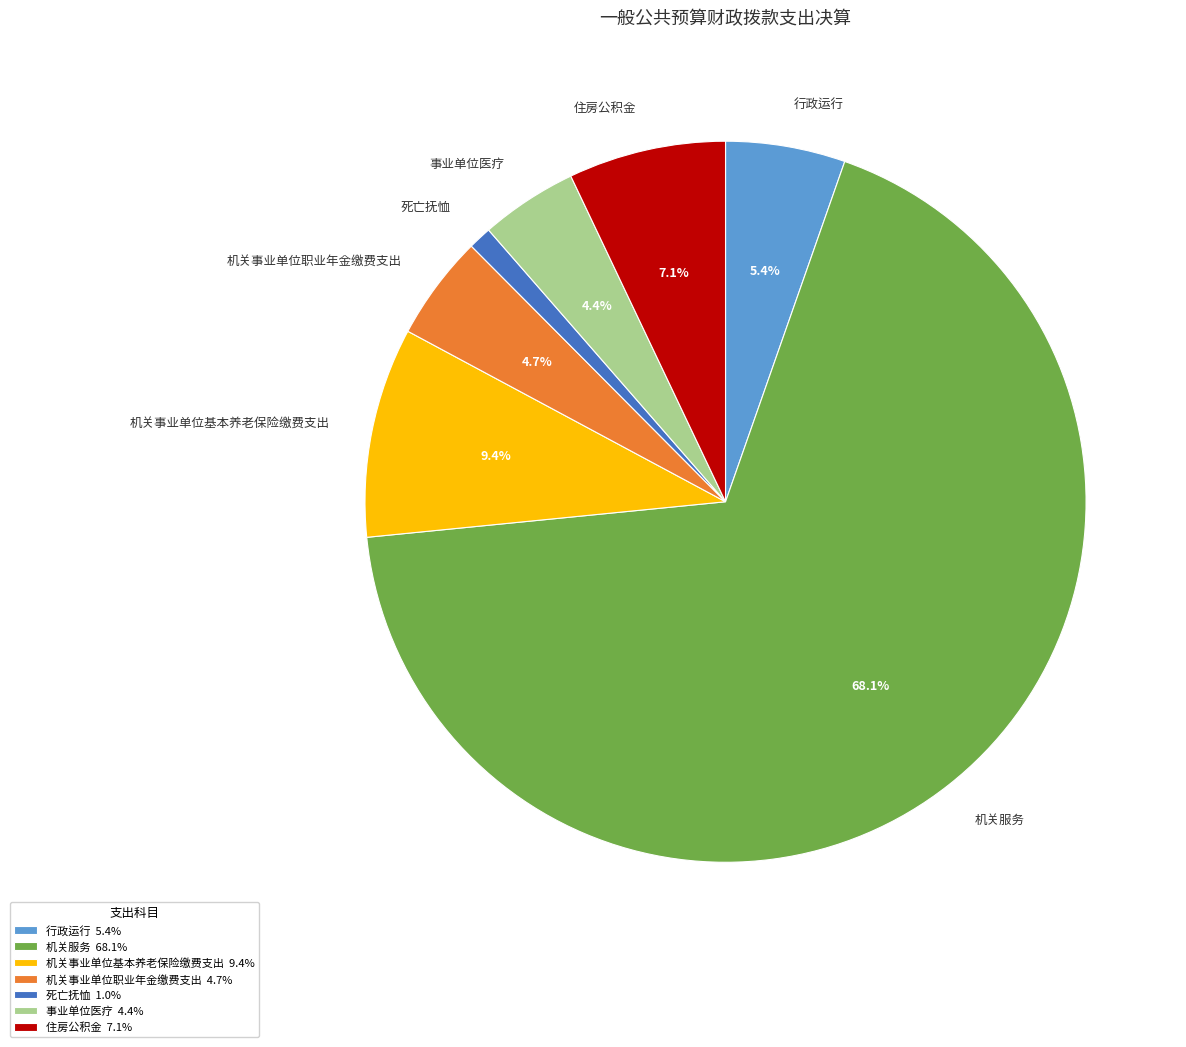

Approximately how many times larger is the value at 行政运行 compared to 事业单位医疗?

1.2